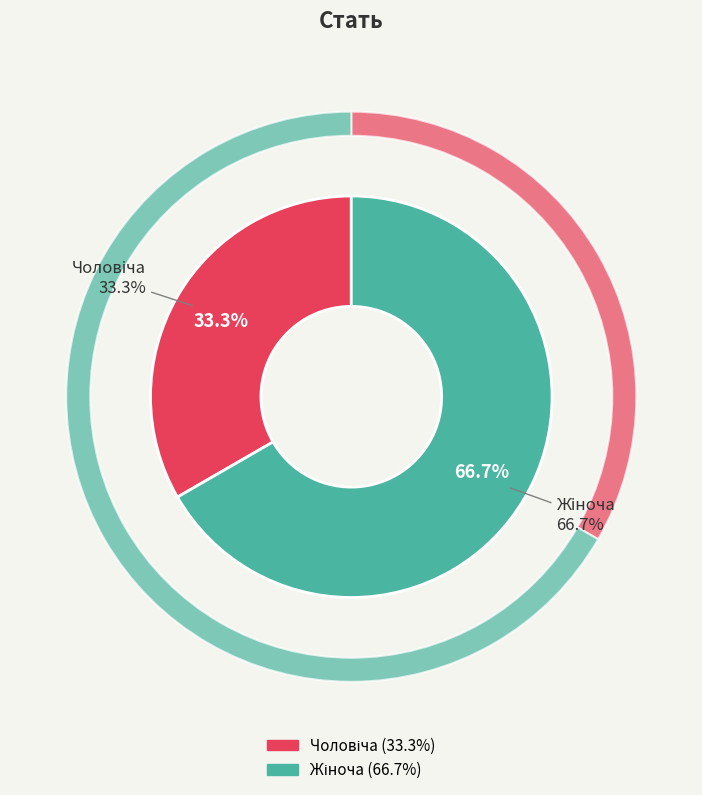

To the nearest percent, what portion does Чоловіча represent?

33%